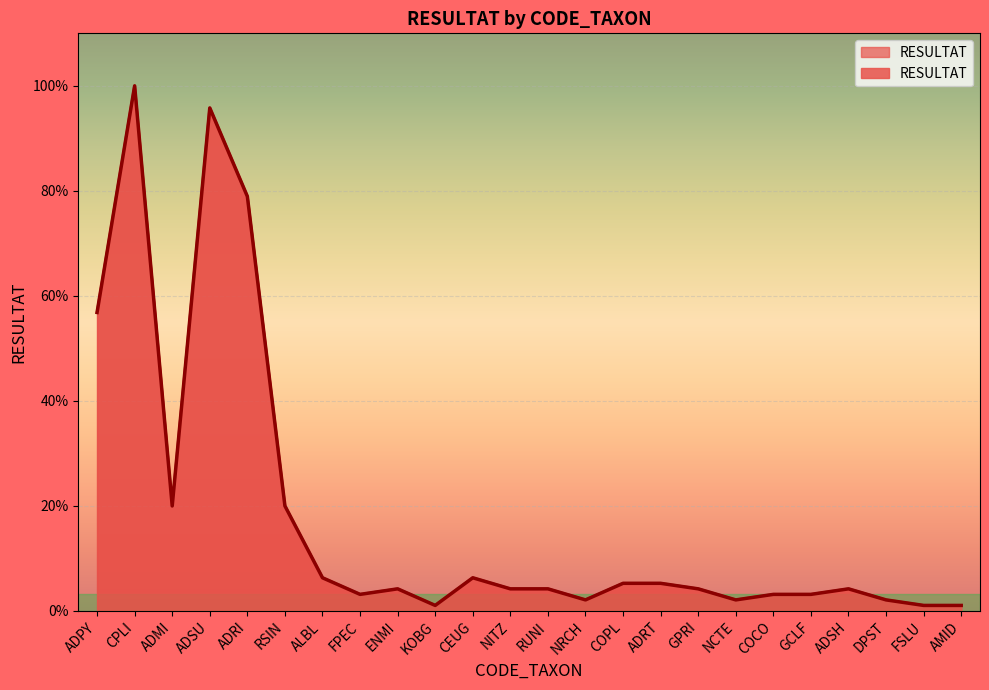

Approximately how many times larger is the value at ADMI compared to CPLI?

0.2